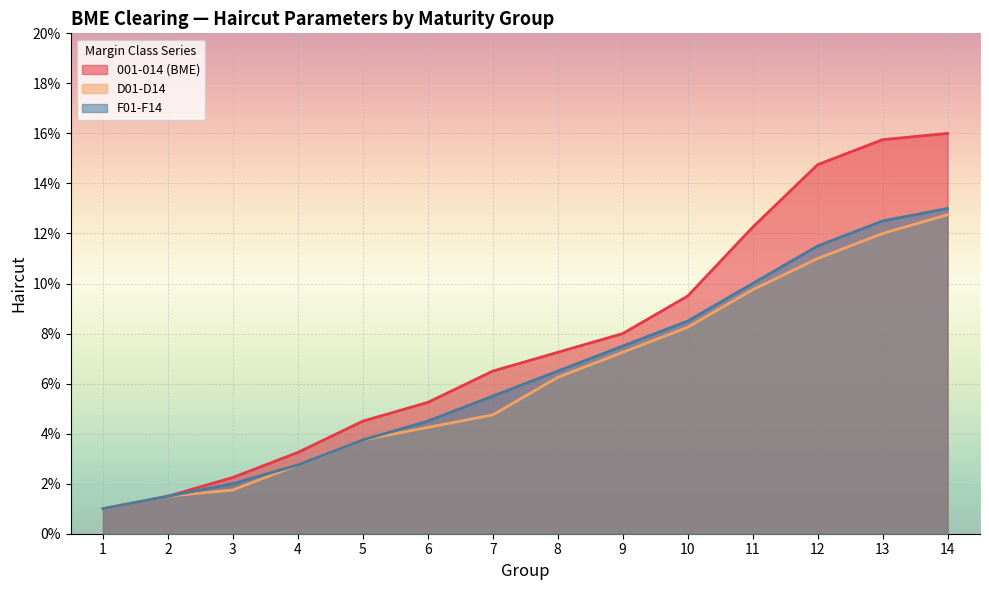

Does the chart display data point markers on the line(s)?

No